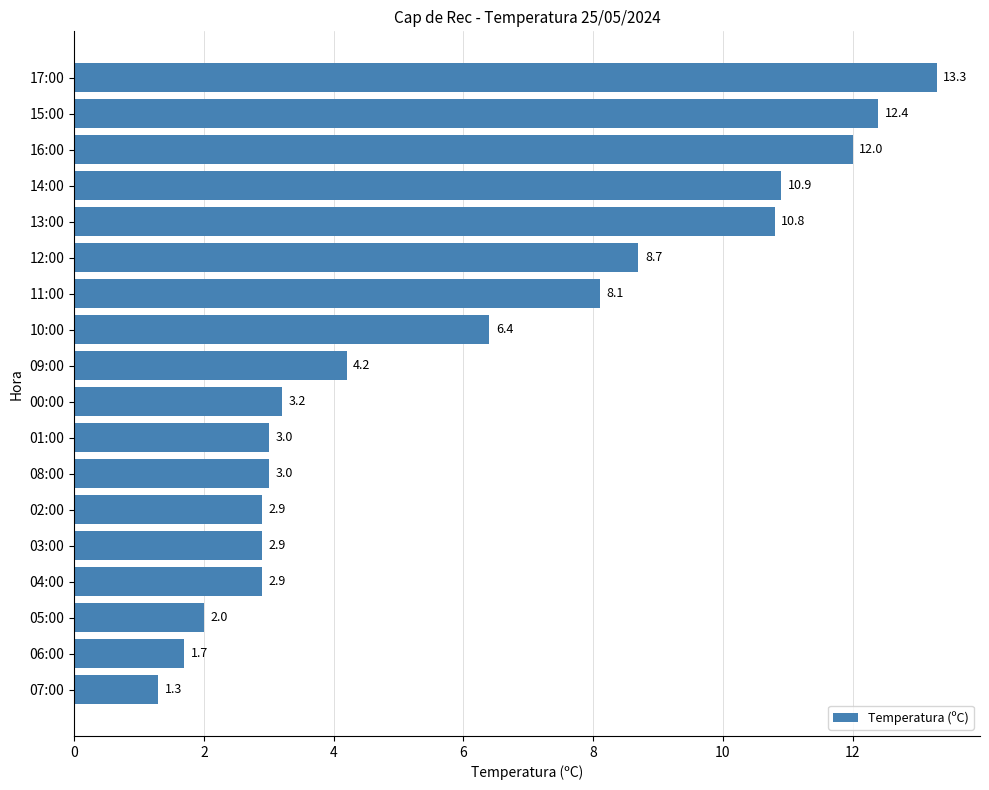

True or false: the data shows 3.2 at 00:00.

True